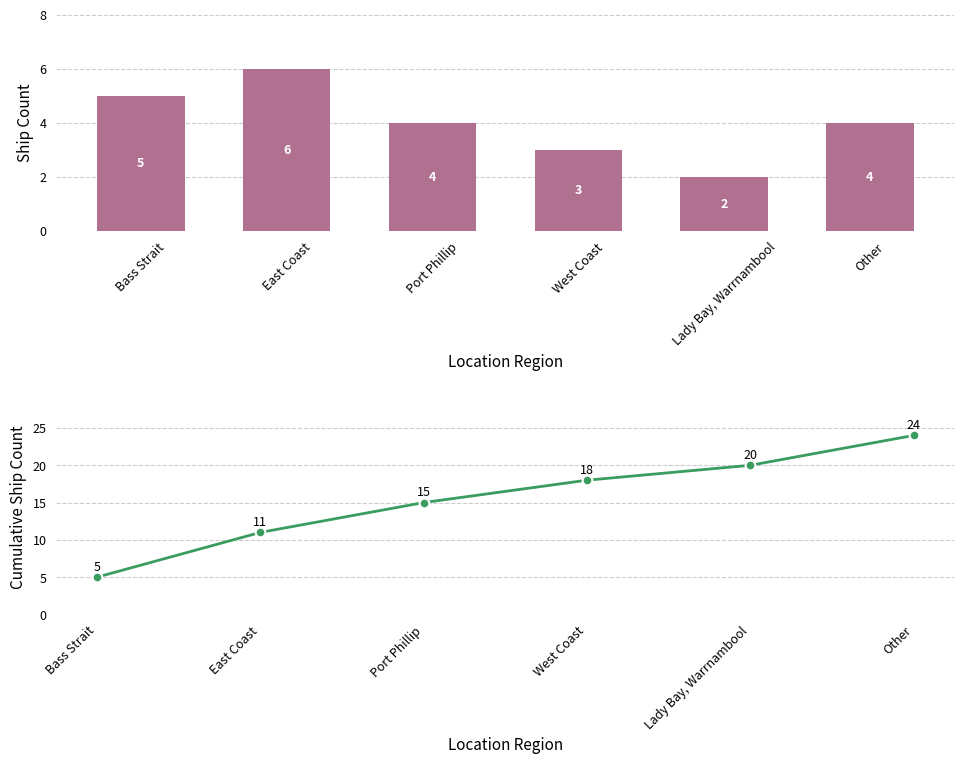

Are the bars horizontal?

No